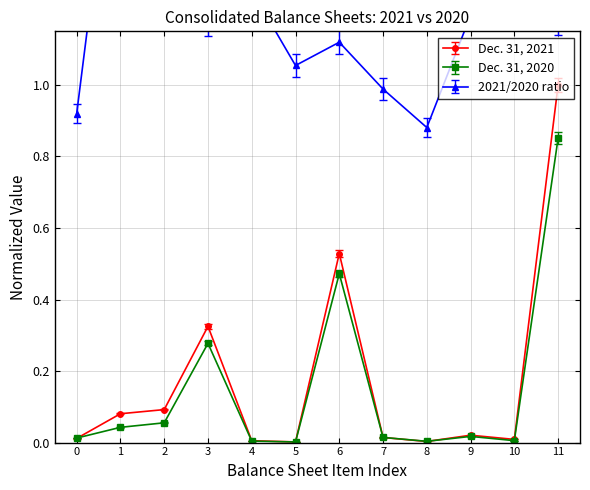

Which category has the highest value in the Dec. 31, 2020 series?

11